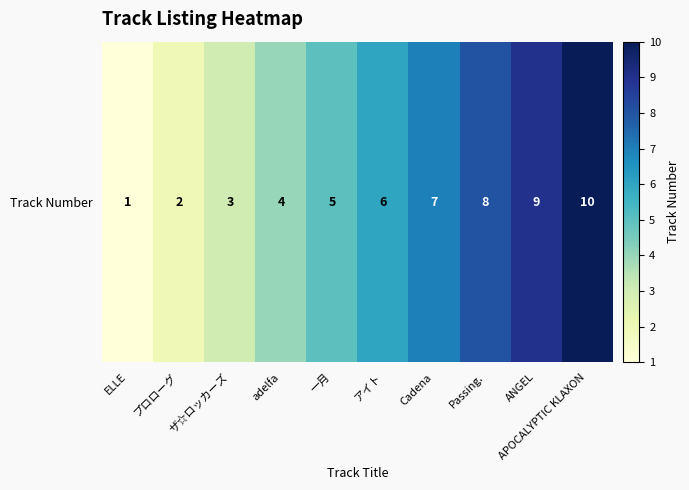

What is the difference between the second highest and minimum values?

8